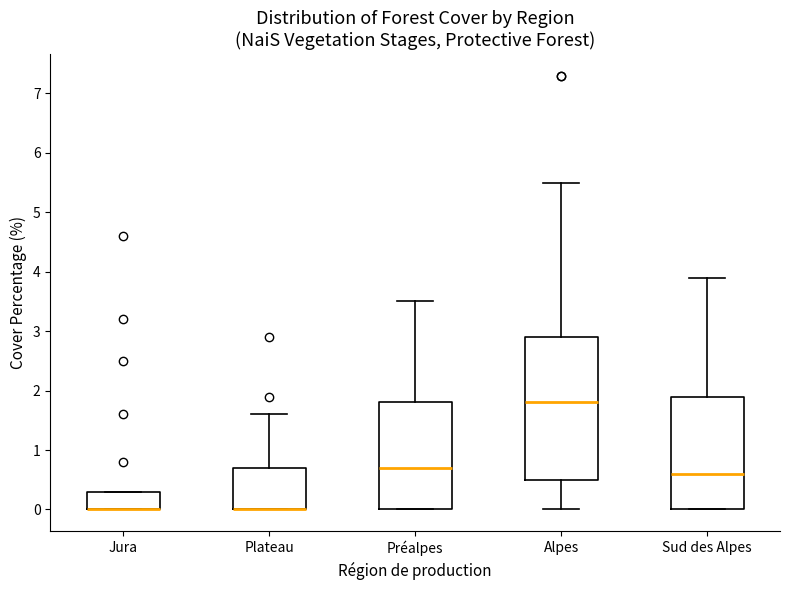

Where does the median line of the box for Préalpes sit on the y-axis? The values are not printed on the chart, so give them approximately, as read against the axis.

0.7